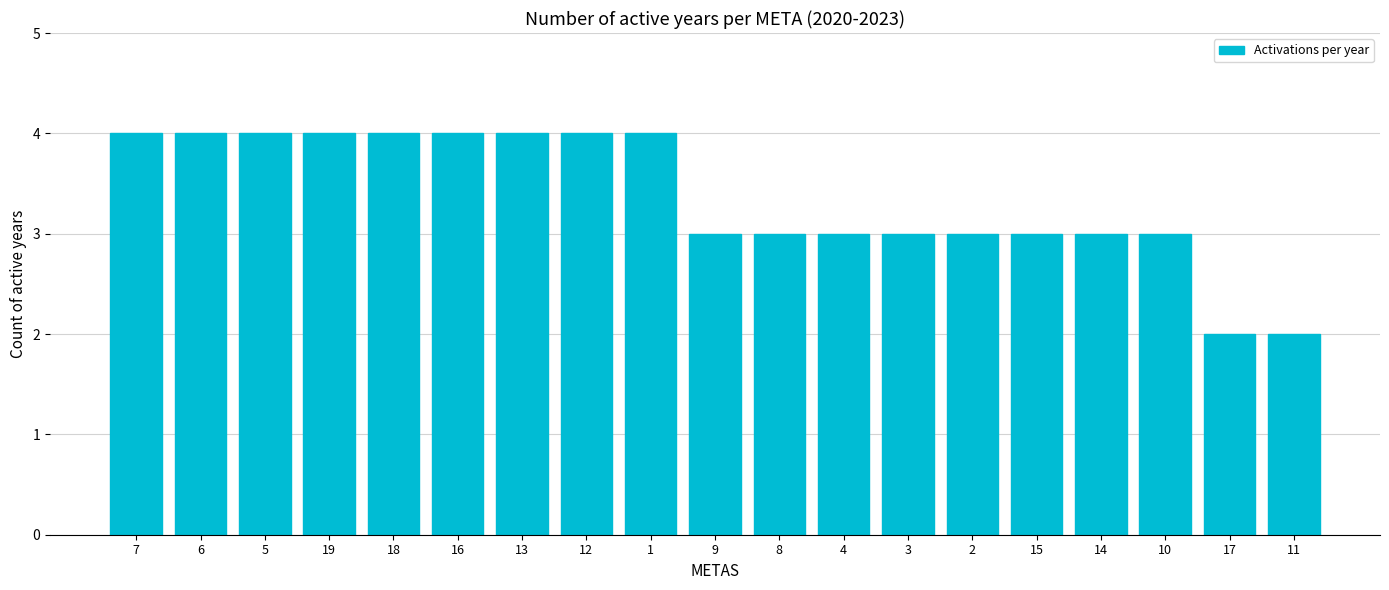

What is the approximate value at 9?

3